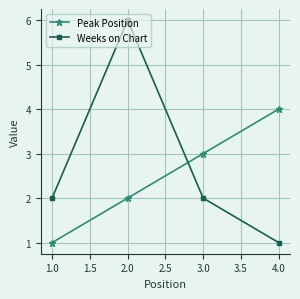

What is the value of the Peak Position point at the 4th from the left?

4